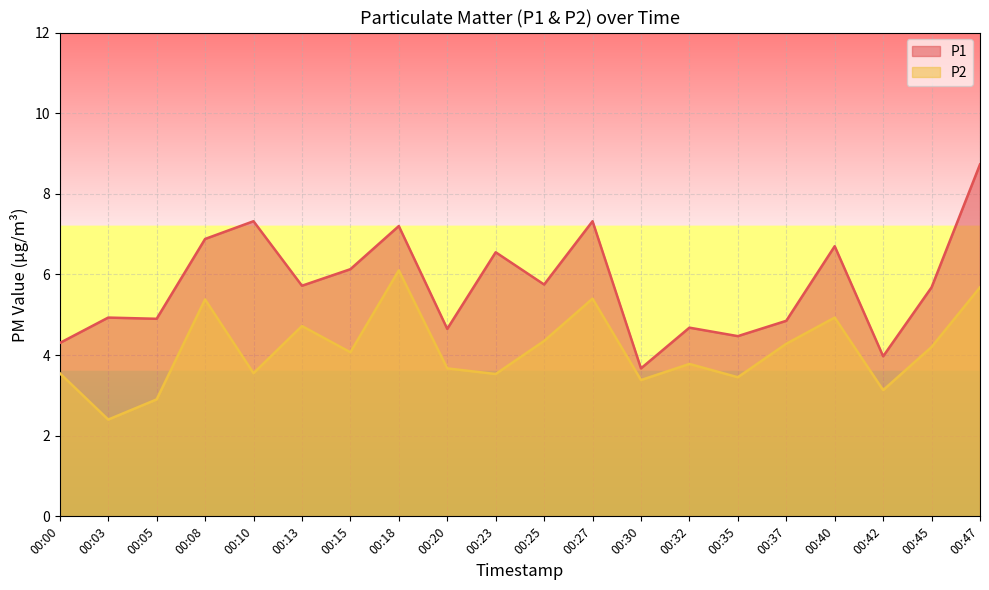

True or false: P2 and P1 intersect in this chart.

False